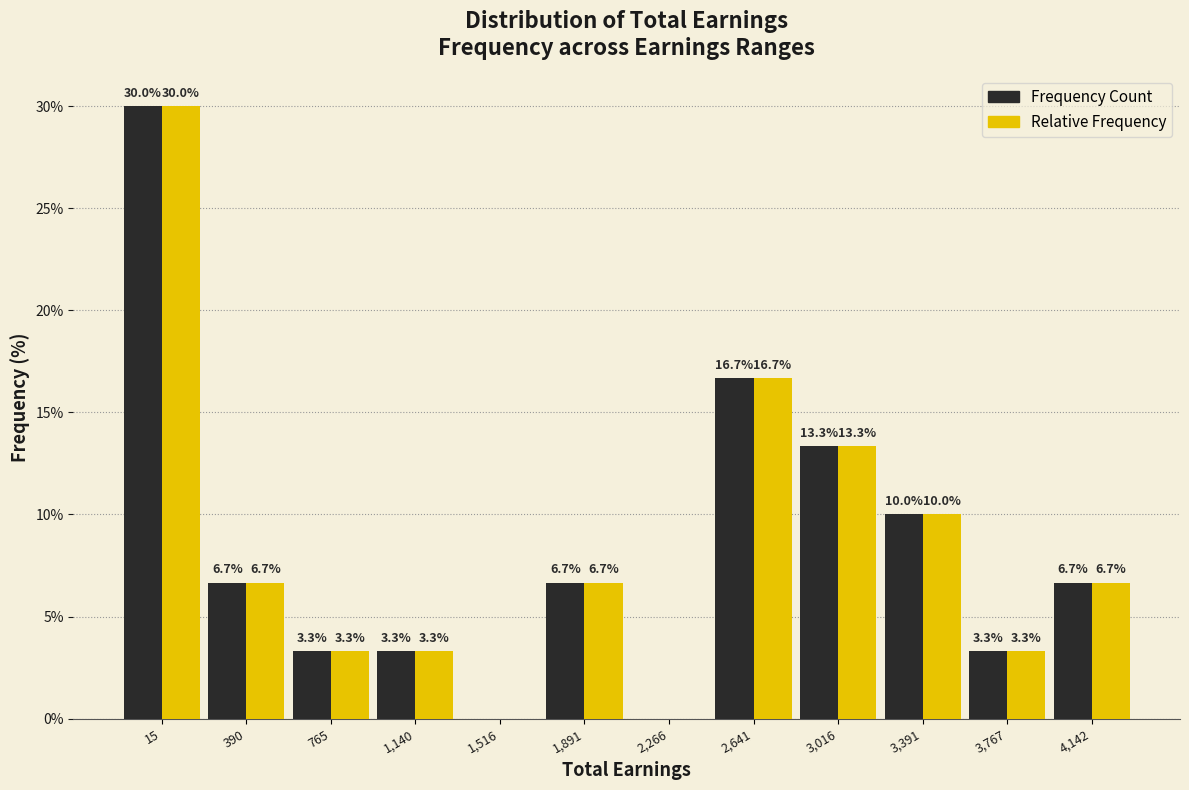

Reading left to right, transcribe all the data shown in this chart.

Frequency Count: 15=30.0	390=6.7	765=3.3	1,140=3.3	1,516=0.0	1,891=6.7	2,266=0.0	2,641=16.7	3,016=13.3	3,391=10.0	3,767=3.3	4,142=6.7
Relative Frequency: 15=30.0	390=6.7	765=3.3	1,140=3.3	1,516=0.0	1,891=6.7	2,266=0.0	2,641=16.7	3,016=13.3	3,391=10.0	3,767=3.3	4,142=6.7